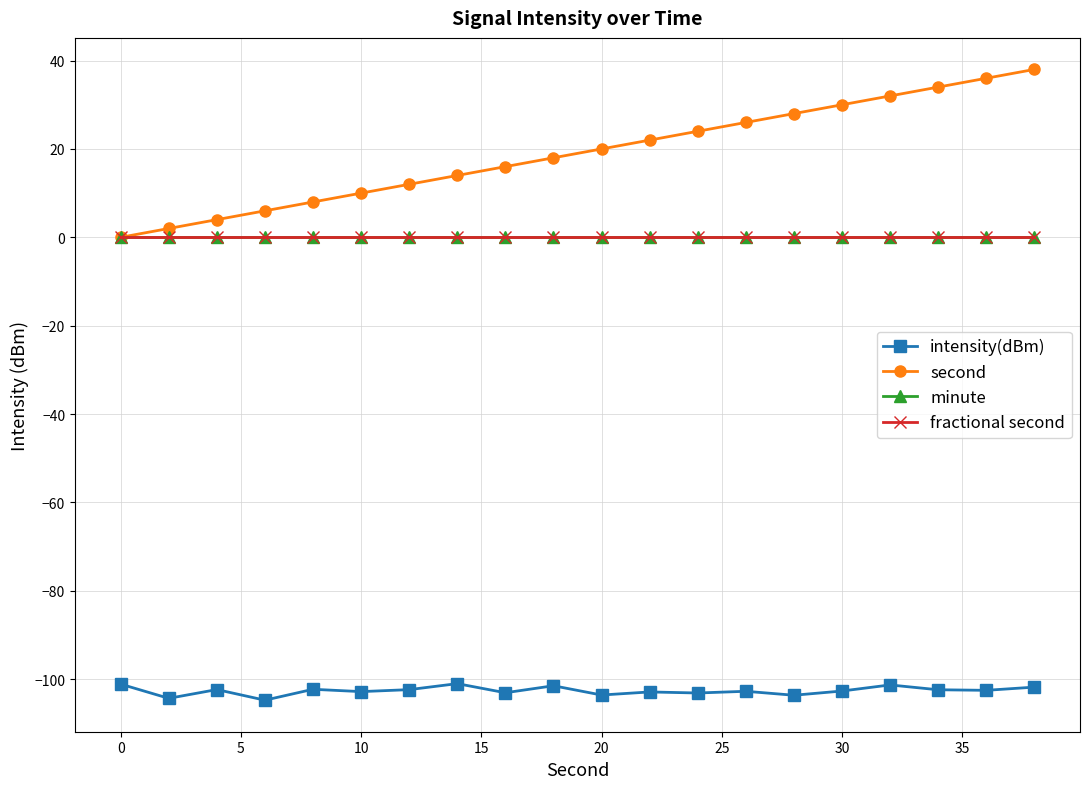

Does the chart have visible grid lines?

Yes